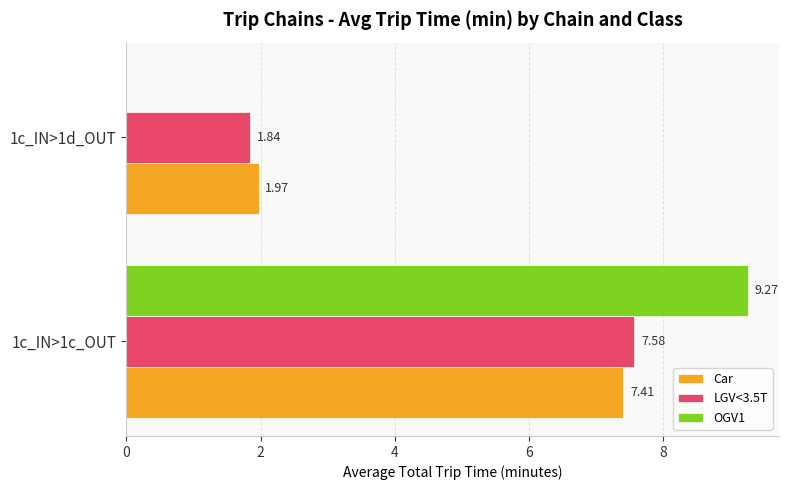

Which series has the widest spread of values?

OGV1